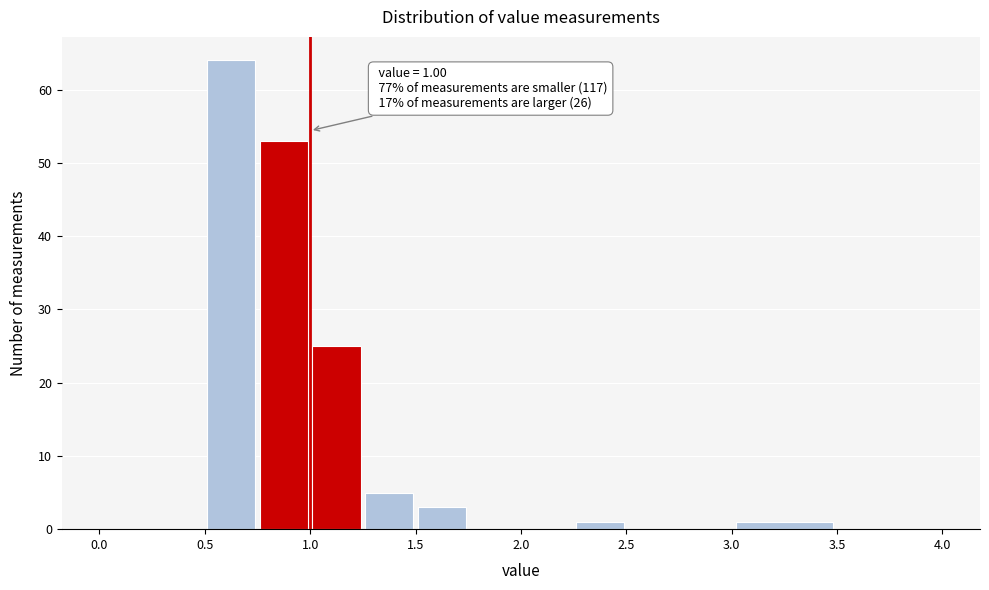

Which range on the x-axis has the tallest bar?

0.50 to 0.75